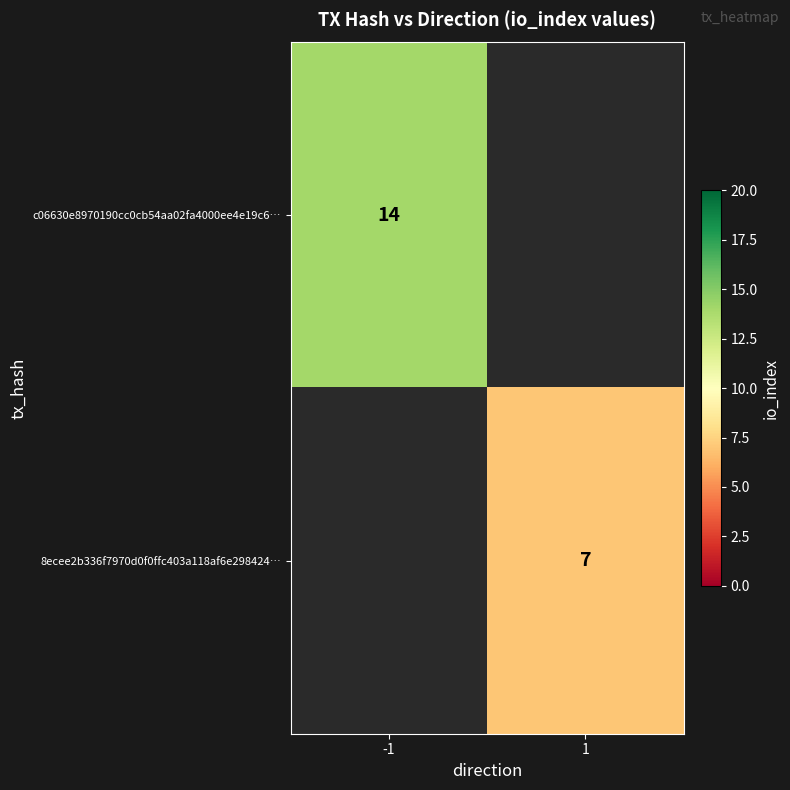

The value of c06630e8970190cc0cb54aa02fa4000ee4e19c6… at -1 is 14. True or false?

True